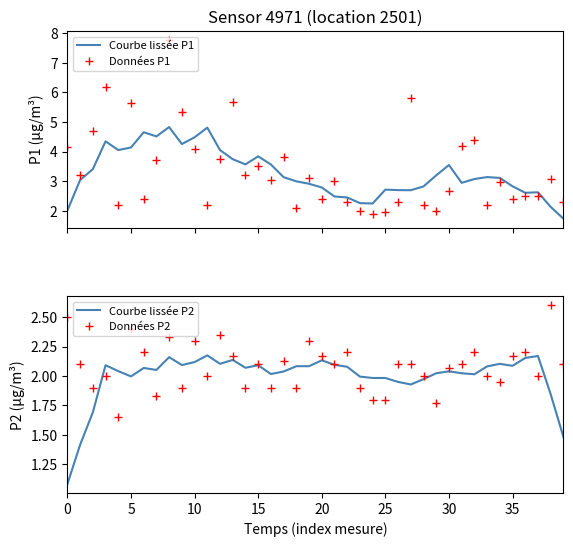

How many intersections are there between Courbe lissée P2 and Données P2?

22